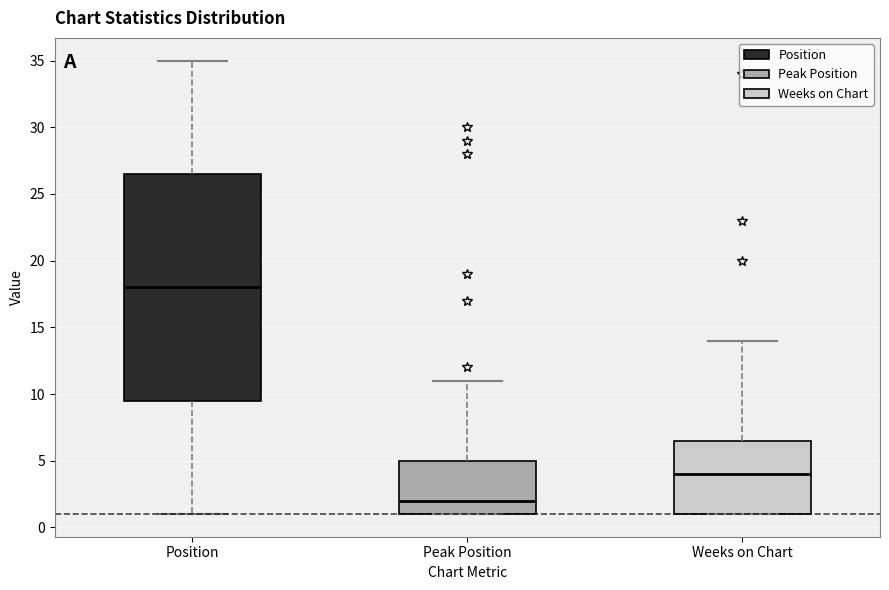

Where is the lower edge of the box for Peak Position on the y-axis? The values are not printed on the chart, so give them approximately, as read against the axis.

1.0